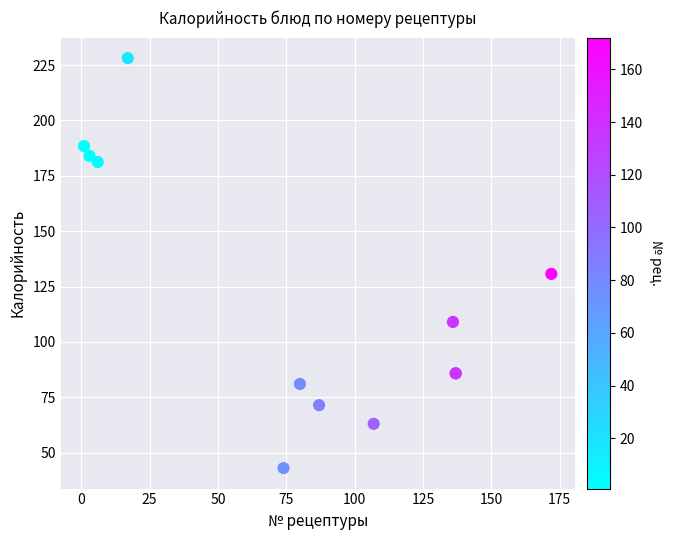

What Y value in the scatter plot is closest to 135?

130.7